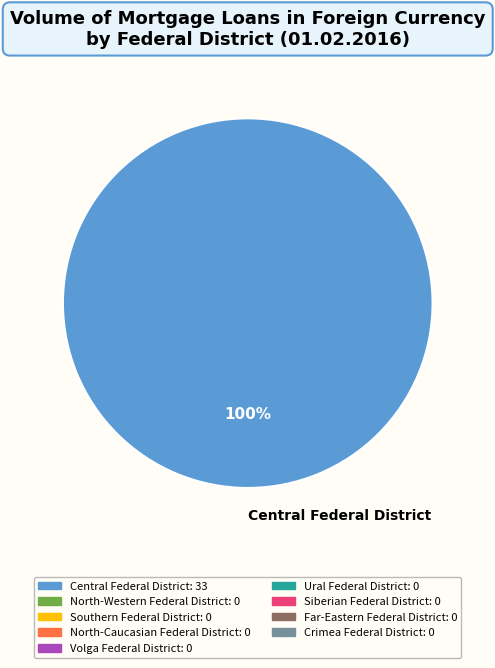

Which slice represents more than half of the pie?

Central Federal District